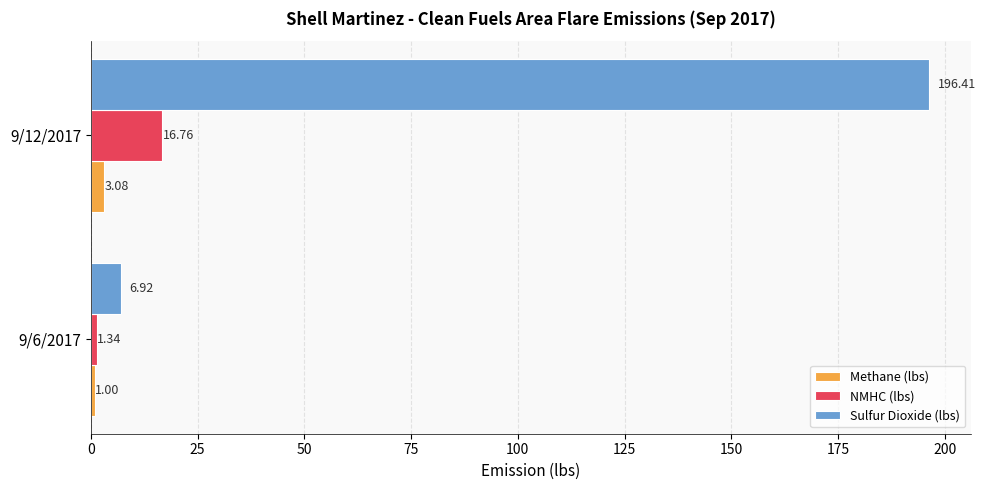

Which series has the largest total across all categories?

Sulfur Dioxide (lbs)